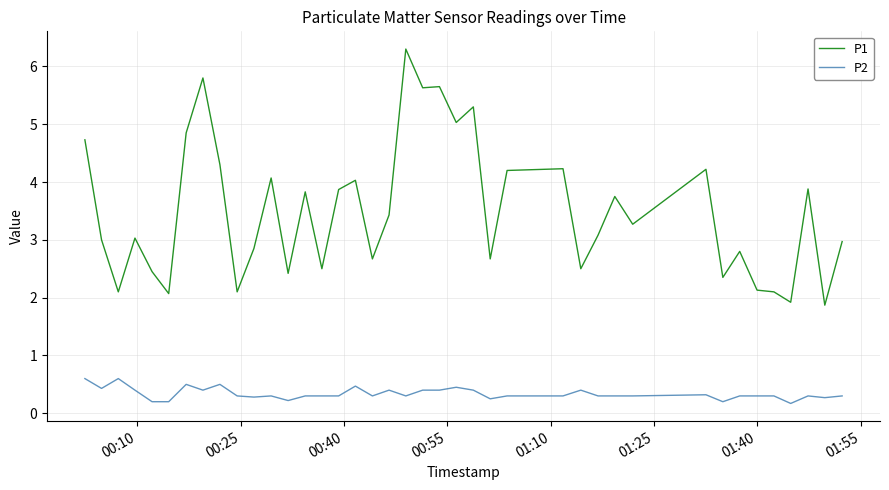

What is the difference between the maximum and minimum values in the P1 series?

4.4